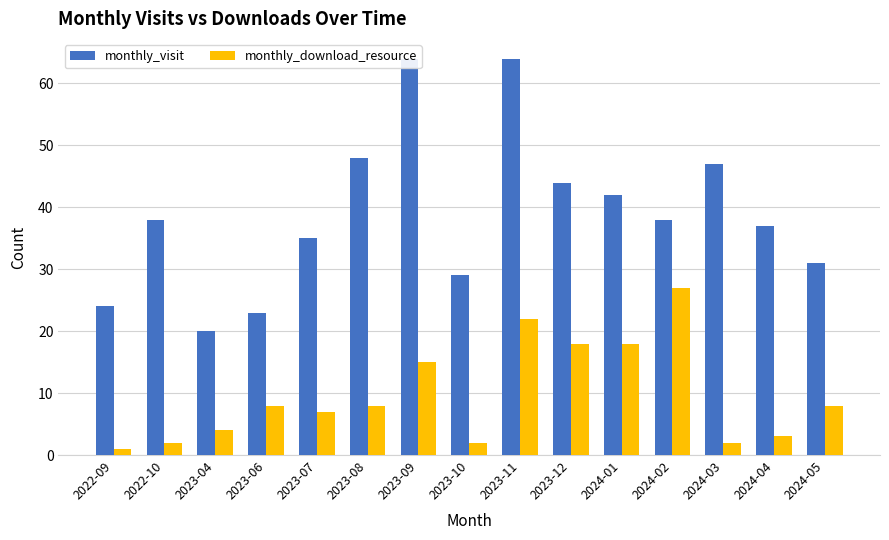

At which category does the chart reach its minimum across all series?

2022-09